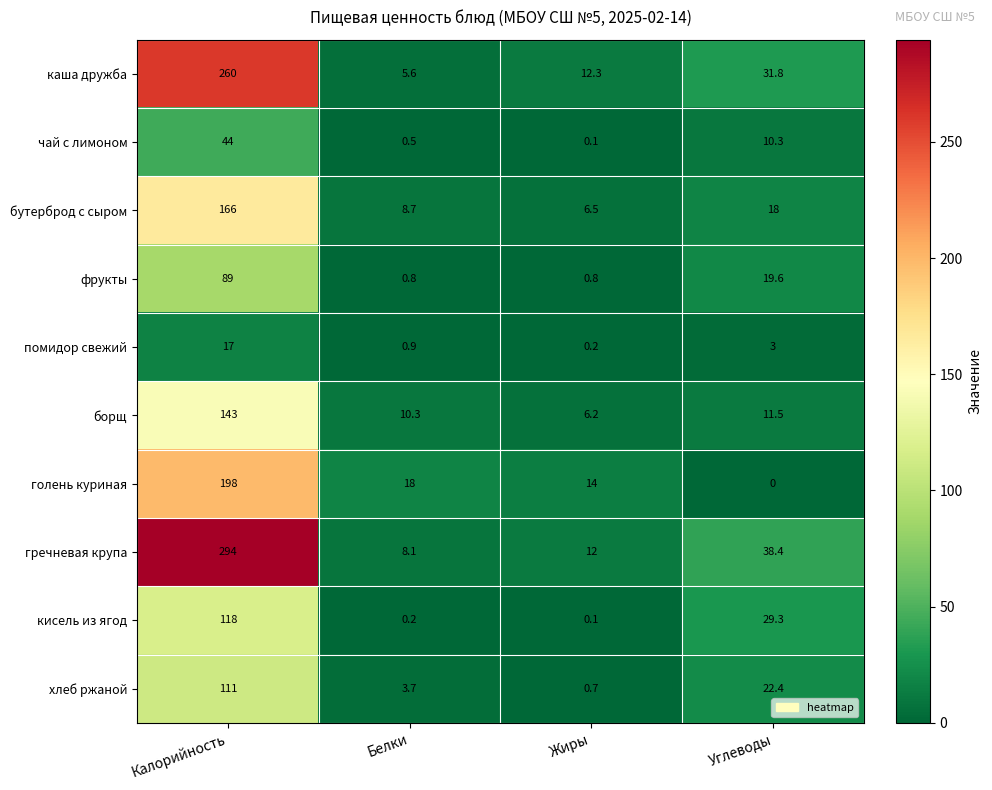

What is the sum of all чай с лимоном values?

54.9